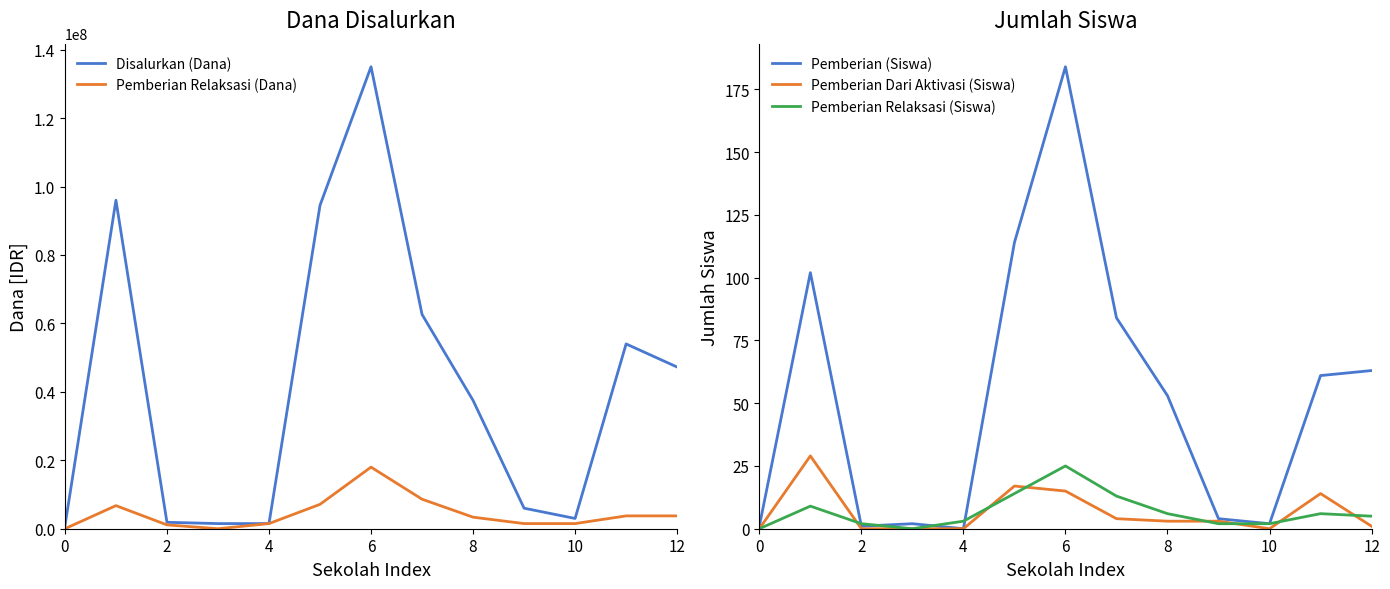

At which label is Disalurkan (Dana) closest to 67875000?

7